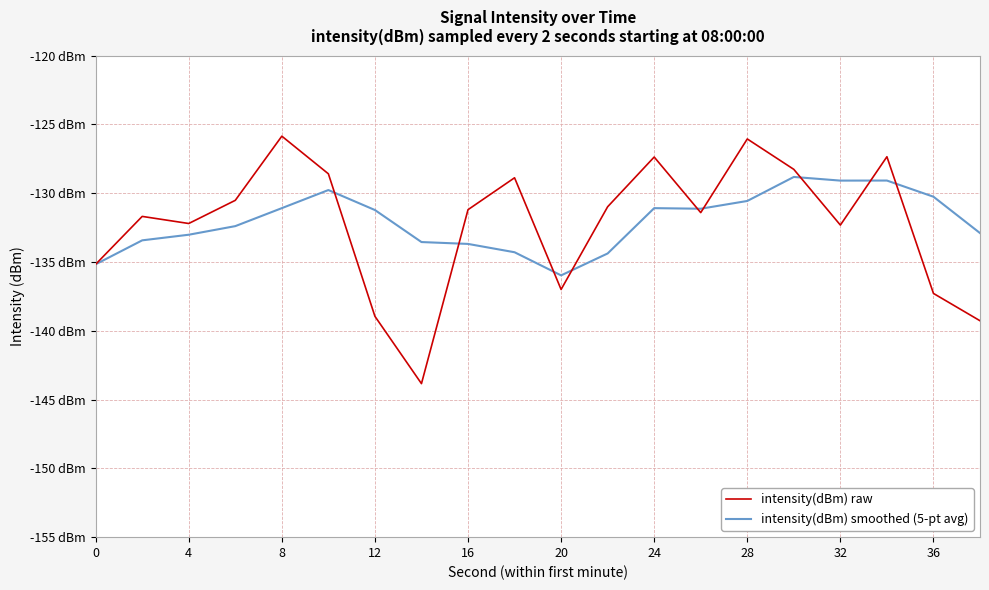

Does the chart display data point markers on the line(s)?

No